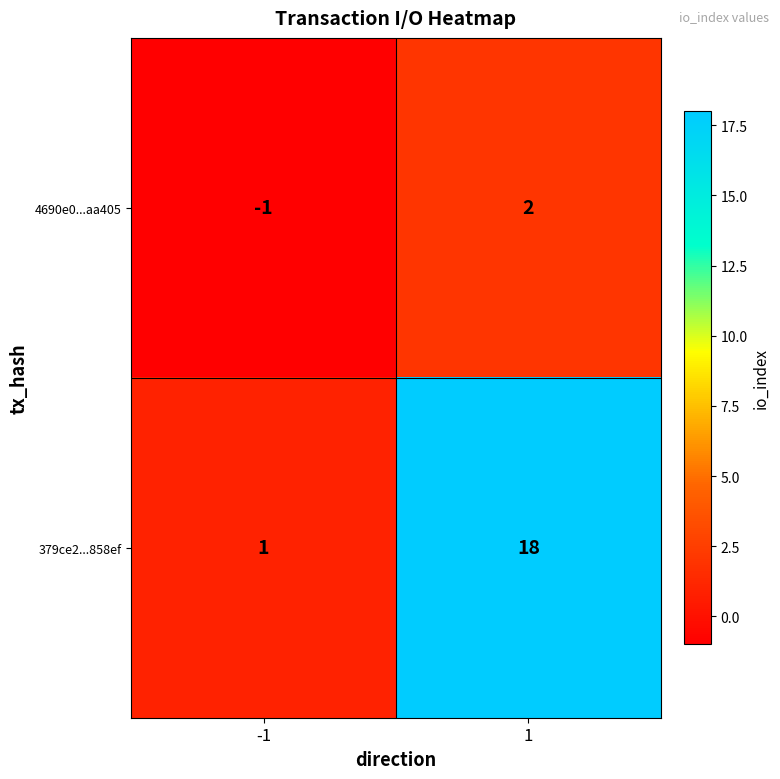

What is the maximum value for 379ce2...858ef?

18